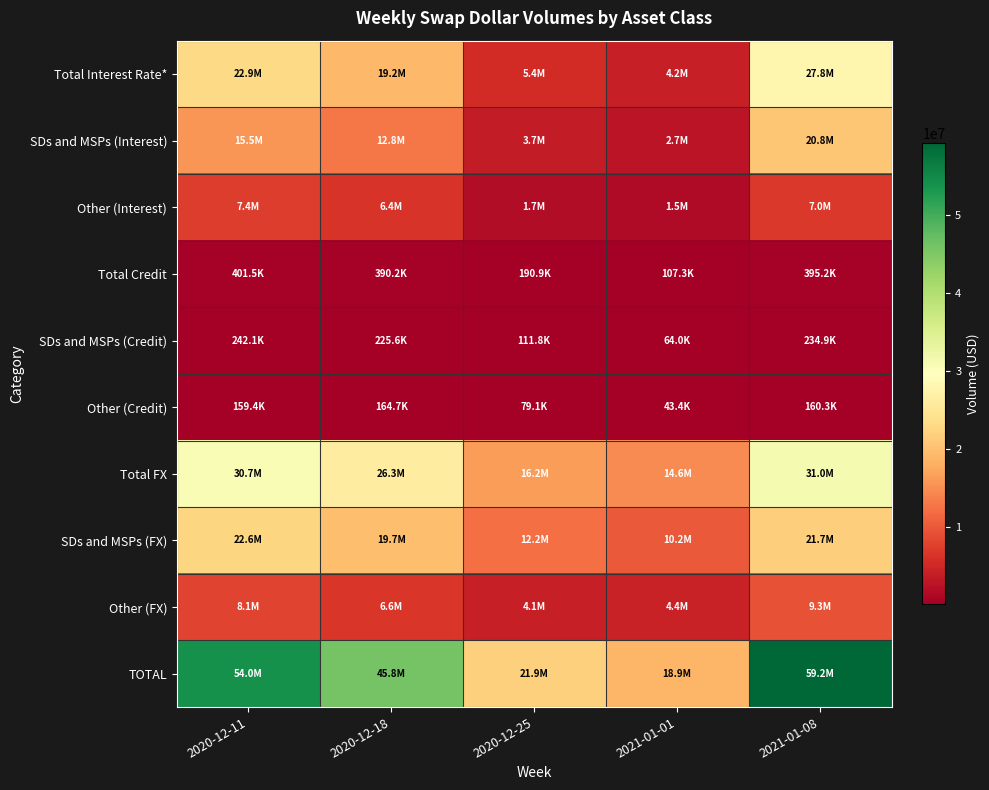

Rank the series at 2020-12-18 from highest to lowest value.

TOTAL, Total FX, SDs and MSPs (FX), Total Interest Rate*, SDs and MSPs (Interest), Other (FX), Other (Interest), Total Credit, SDs and MSPs (Credit), Other (Credit)